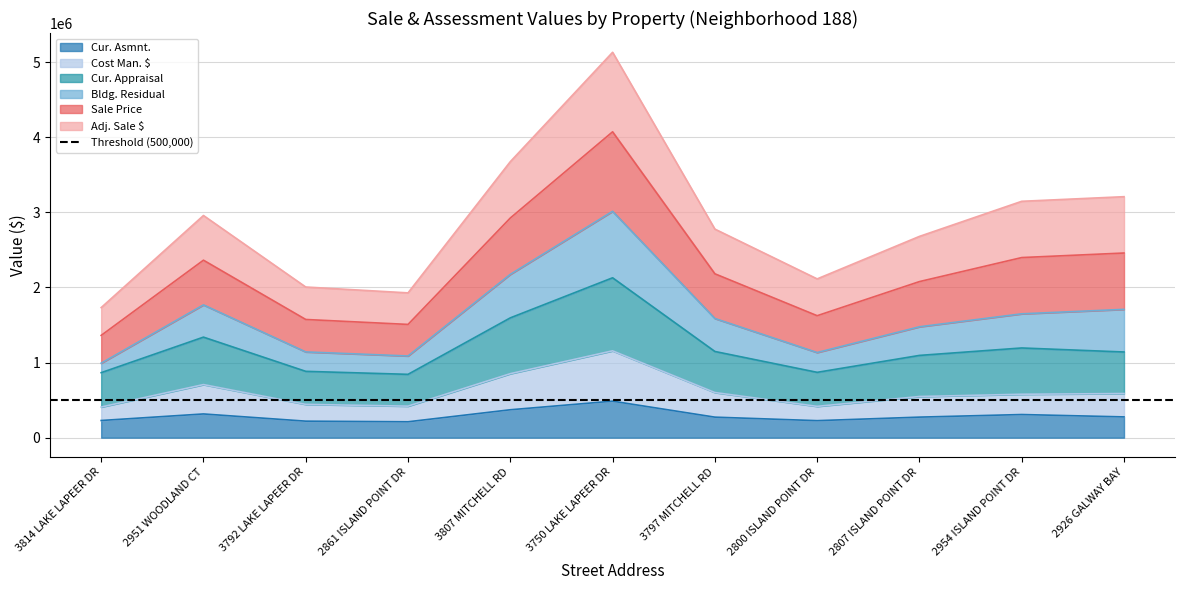

Rank the categories by Bldg. Residual value from lowest to highest.

3814 LAKE LAPEER DR, 2861 ISLAND POINT DR, 3792 LAKE LAPEER DR, 2800 ISLAND POINT DR, 2807 ISLAND POINT DR, 3797 MITCHELL RD, 2951 WOODLAND CT, 2954 ISLAND POINT DR, 2926 GALWAY BAY, 3807 MITCHELL RD, 3750 LAKE LAPEER DR